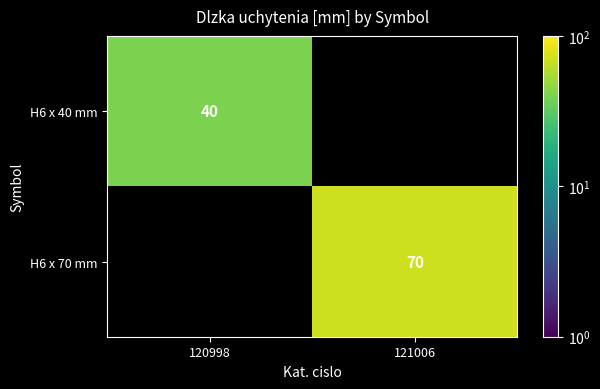

True or false: H6 x 40 mm has a value of 40 at 120998.

True